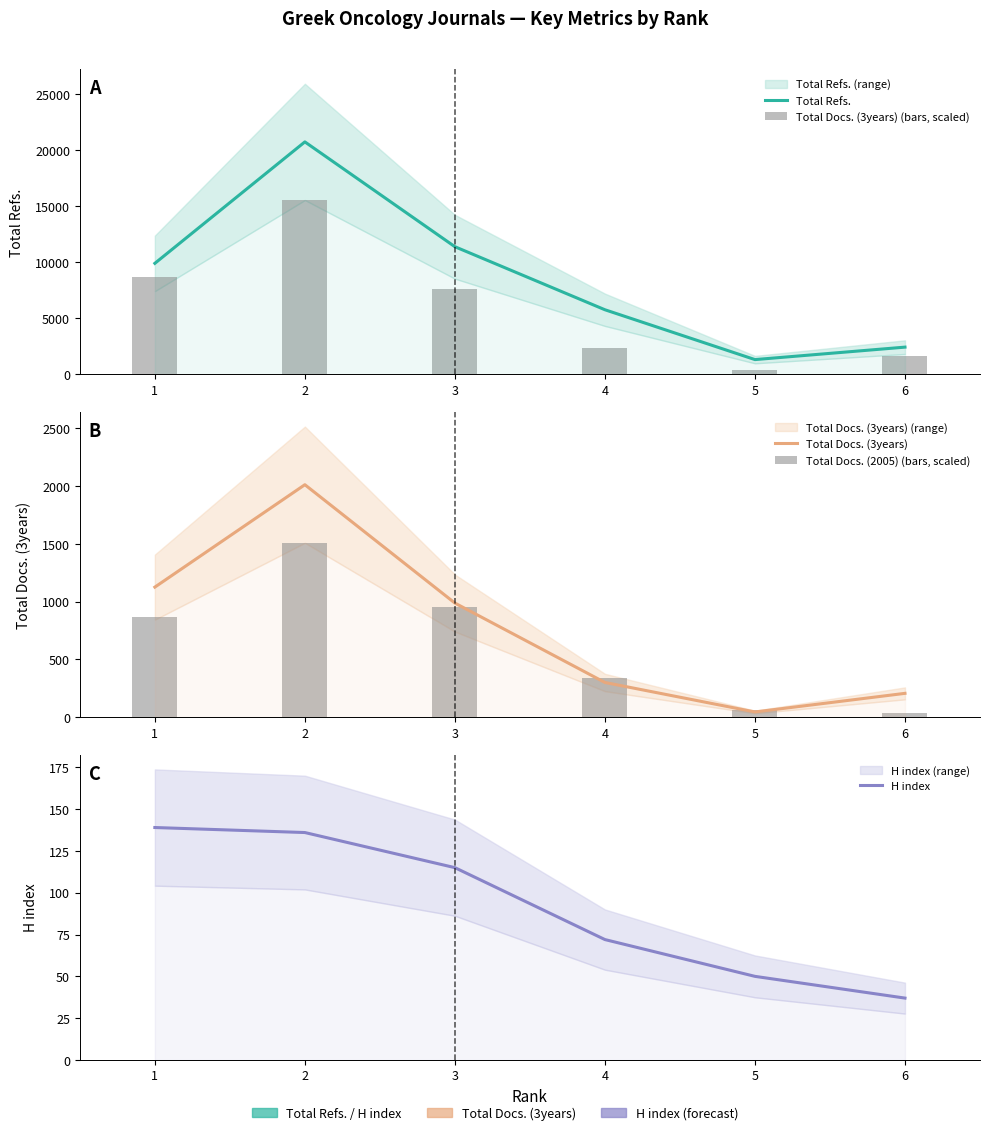

Reading left to right, what are all the values shown in this chart?

Total Refs.: 6=2430.0	5=1317.0	4=5767.0	3=11396.0	2=20756.0	1=9912.0
Total Docs. (3years) (bars, scaled): 6=1594.6	5=348.3	4=2322.3	3=7640.3	2=15567.0	1=8708.5
Total Docs. (3years): 6=206.0	5=45.0	4=300.0	3=987.0	2=2011.0	1=1125.0
Total Docs. (2005) (bars, scaled): 6=34.8	5=63.0	4=341.2	3=956.2	2=1508.2	1=865.0
H index: 6=37.0	5=50.0	4=72.0	3=115.0	2=136.0	1=139.0